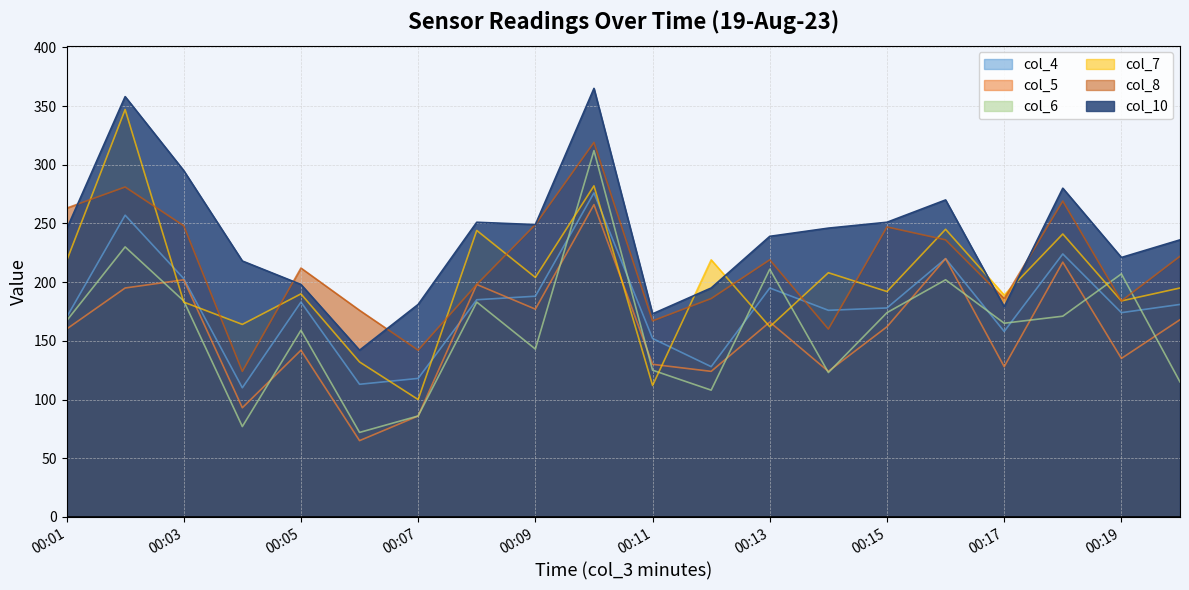

What are all the series names shown in the legend?

col_4, col_5, col_6, col_7, col_8, col_10